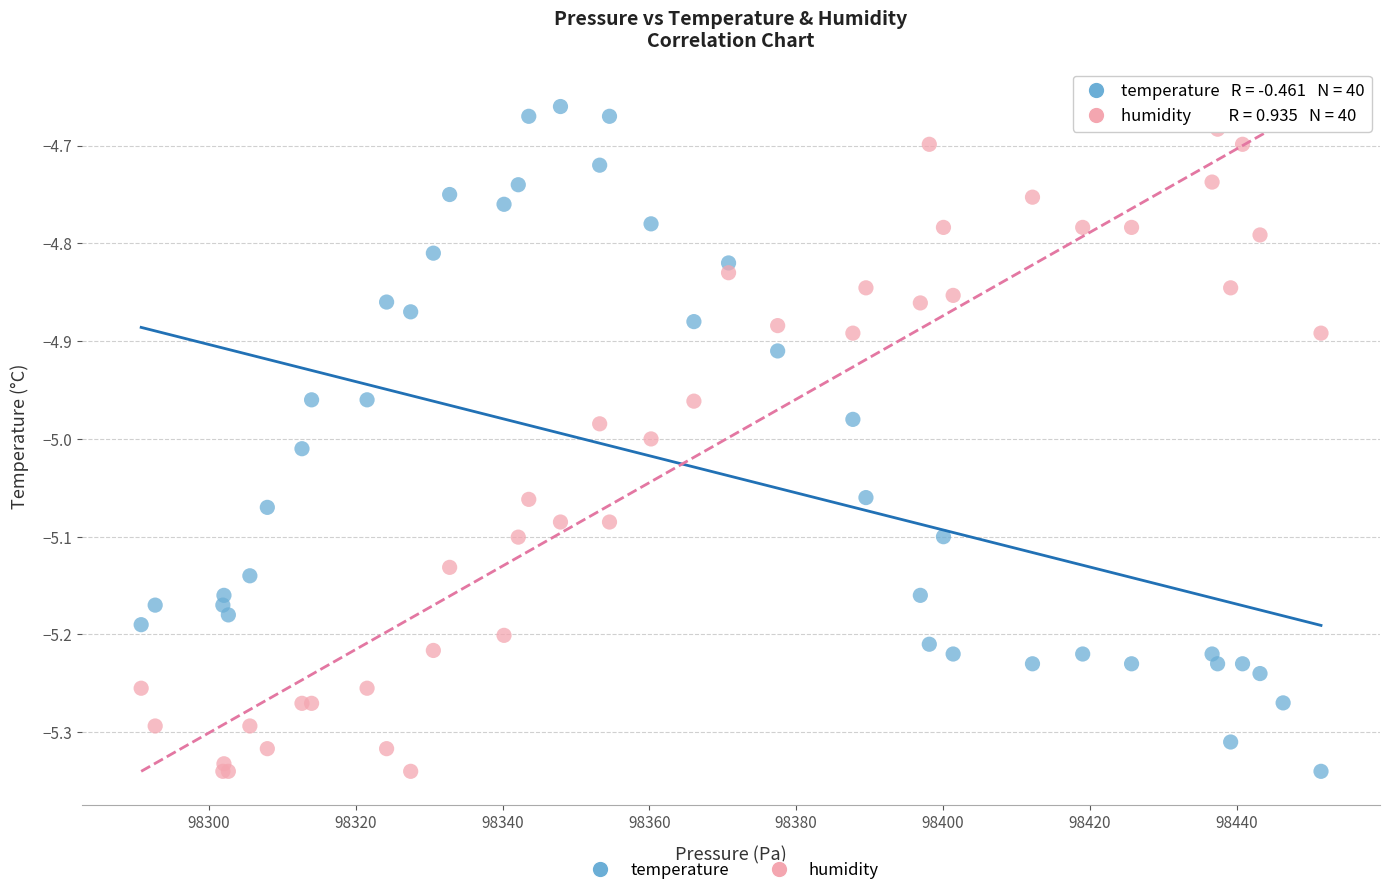

What is the X range (max minus min) for the scatter plot?

160.8